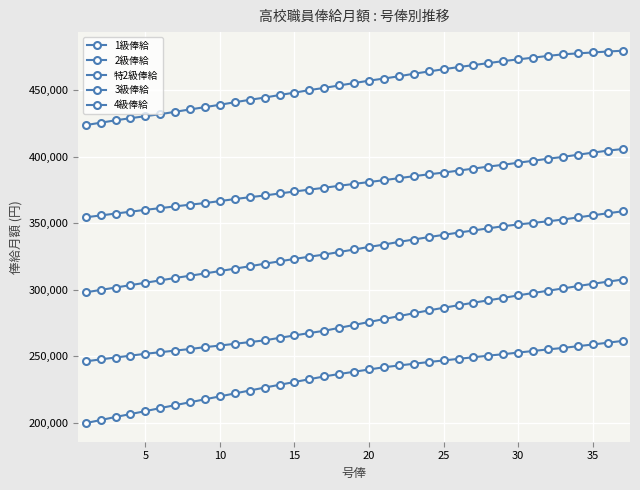

Count the number of categories in the chart.

37